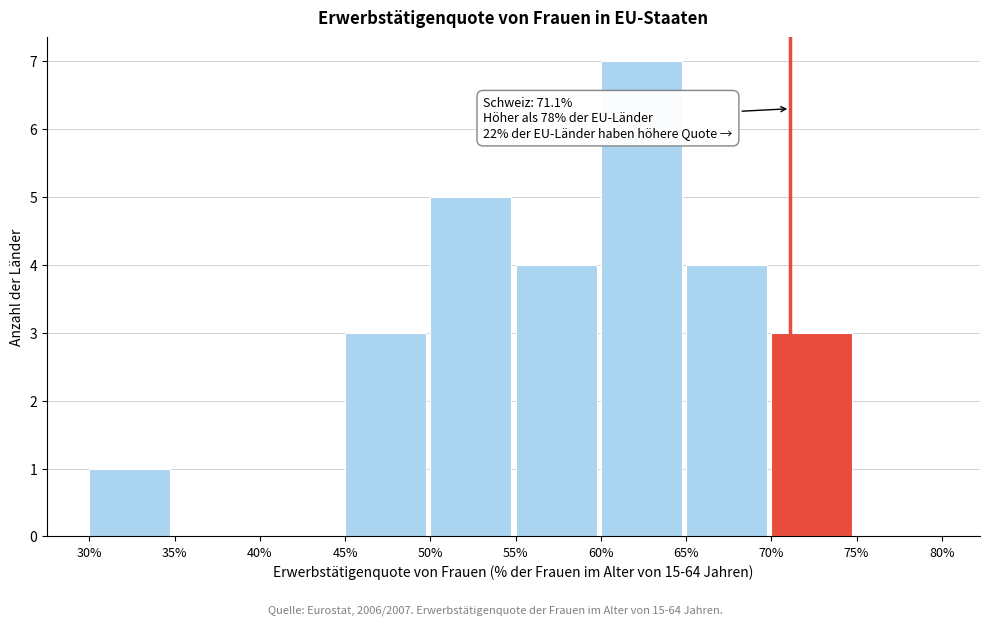

Over which range of the x-axis is the bar tallest?

60% to 65%